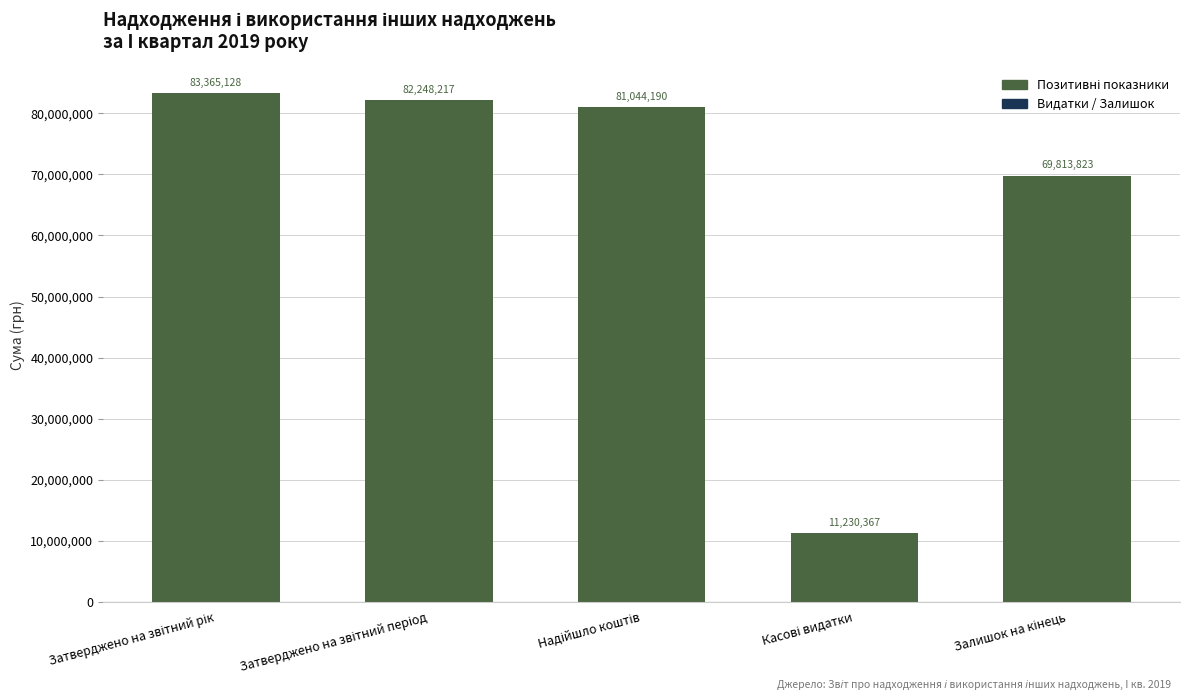

What is the value of the 5th bar from the left?

69813823.0